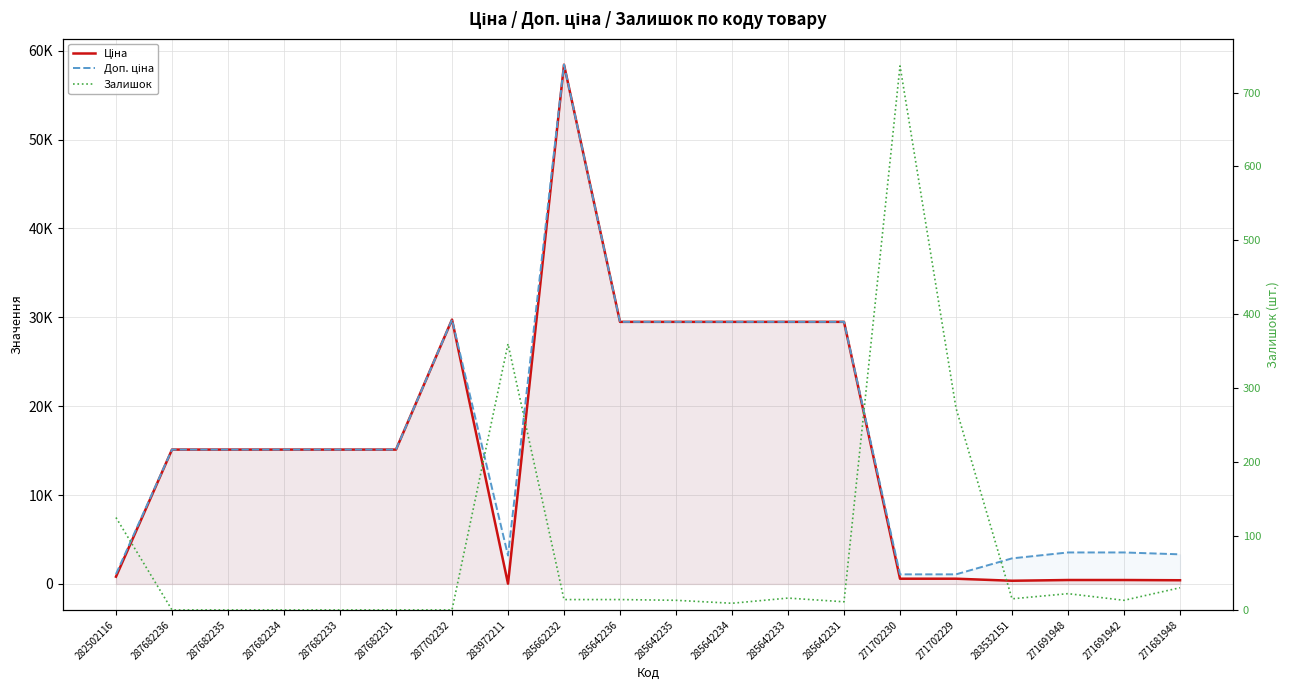

What is the total value across all series at 285642235?

58996.0